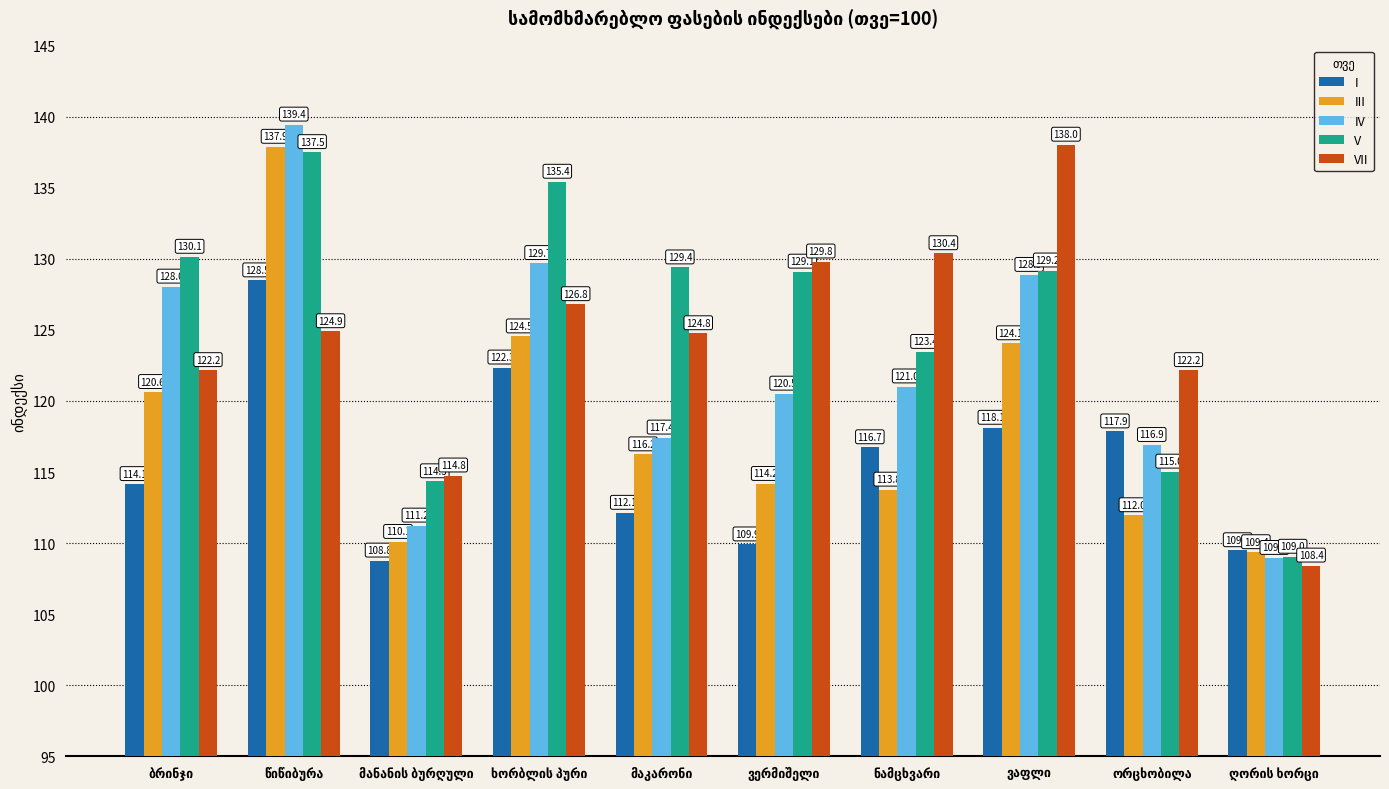

What is the difference between the second highest and minimum values in the VII series?

22.0